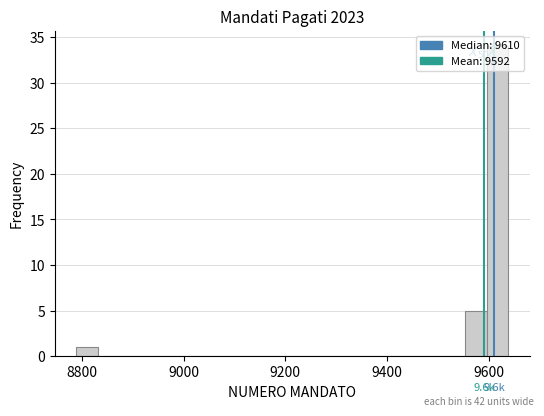

Read against the x-axis, roughly where is the centre of the tallest bar?

9620